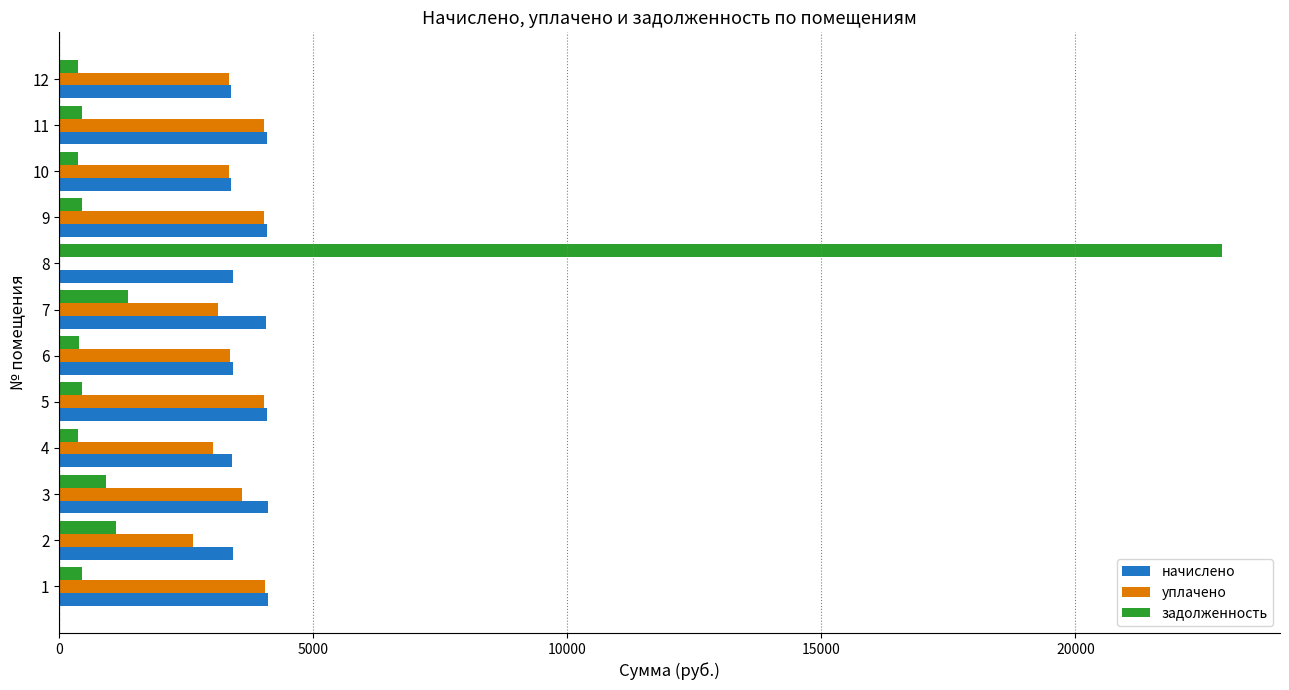

What are all the series names shown in the legend?

начислено, уплачено, задолженность